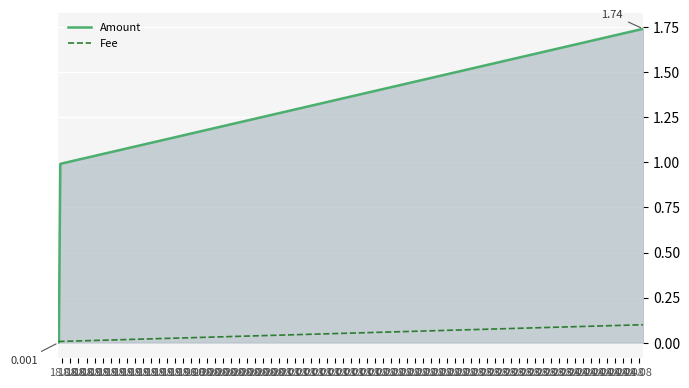

List the series in order of their peak value, highest first.

Amount, Fee